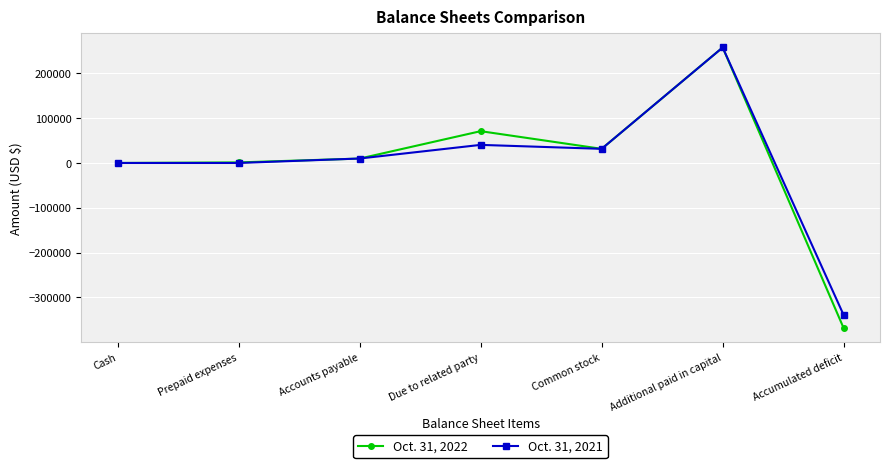

True or false: Oct. 31, 2021 and Oct. 31, 2022 cross at least once.

True